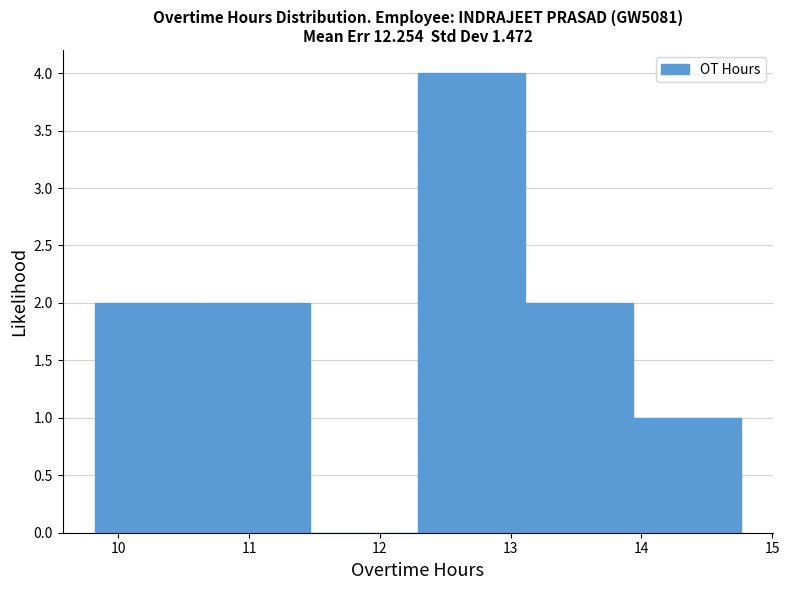

What is the height of the bar covering 13.9 to 14.8 on the x-axis? Neither the bar edges nor the heights are printed on the chart, so give them approximately, as read against the axes.

1